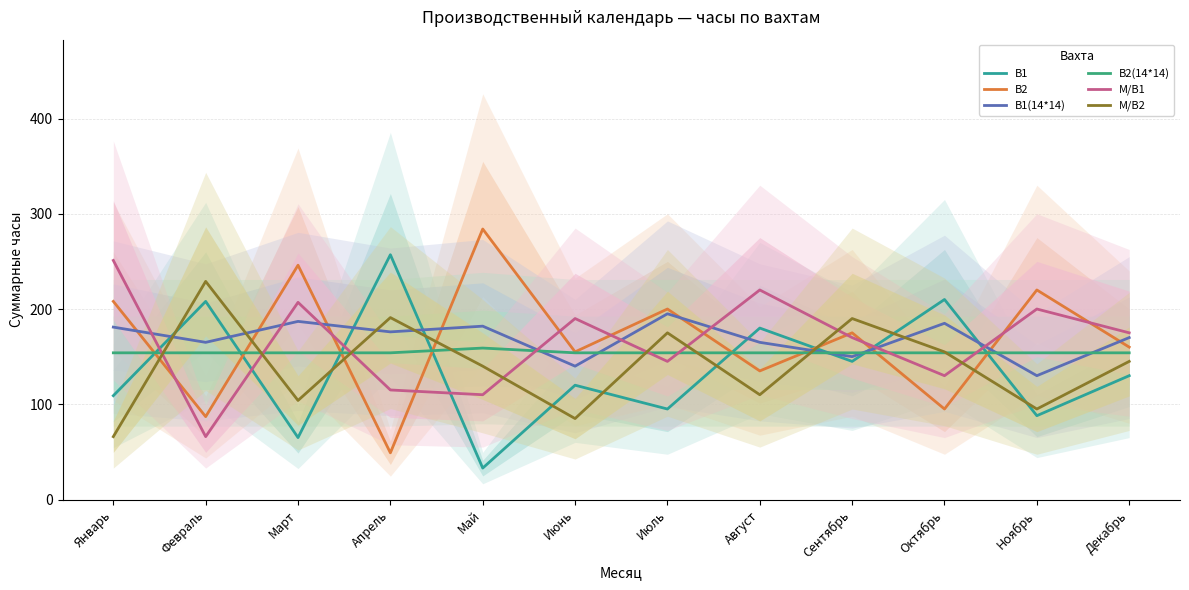

What is the difference between the В1(14*14) values at Апрель and Март?

11